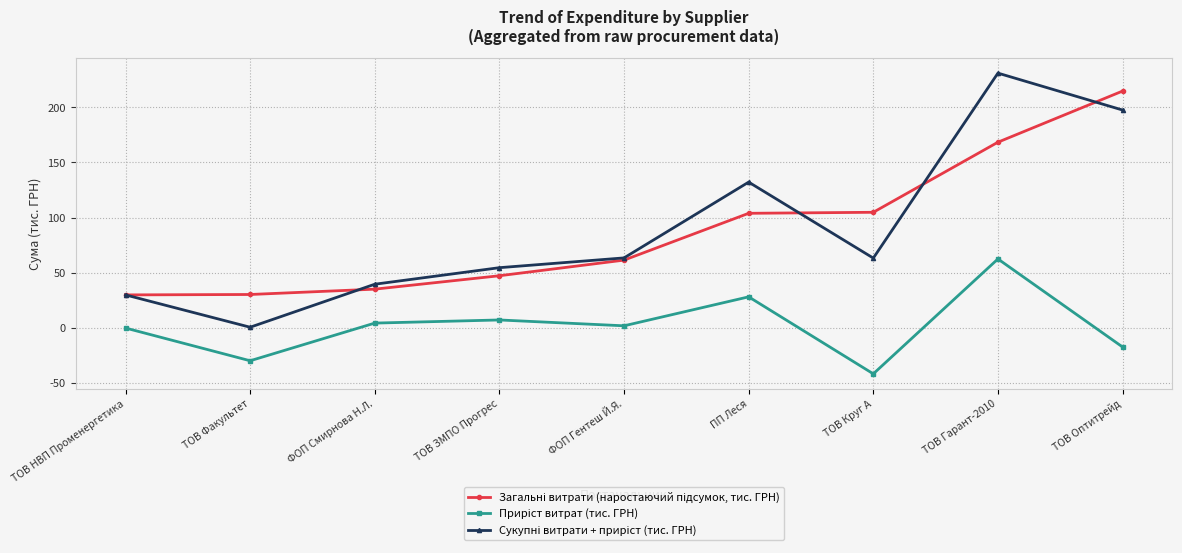

Does the chart have visible grid lines?

Yes